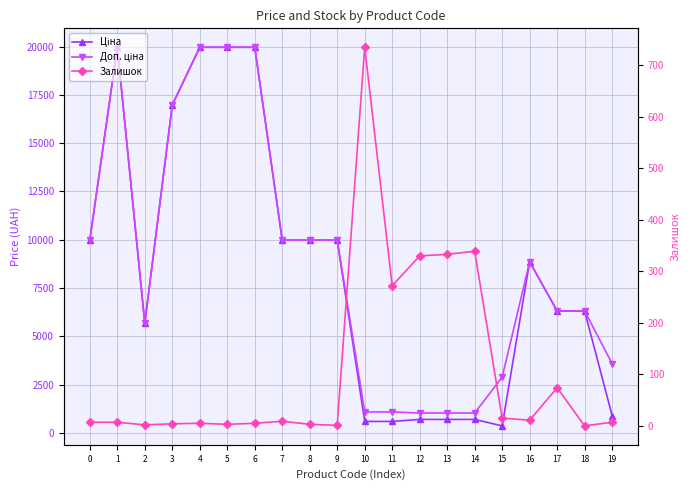

The Доп. ціна series shows 4473.4 at 9. True or false?

False